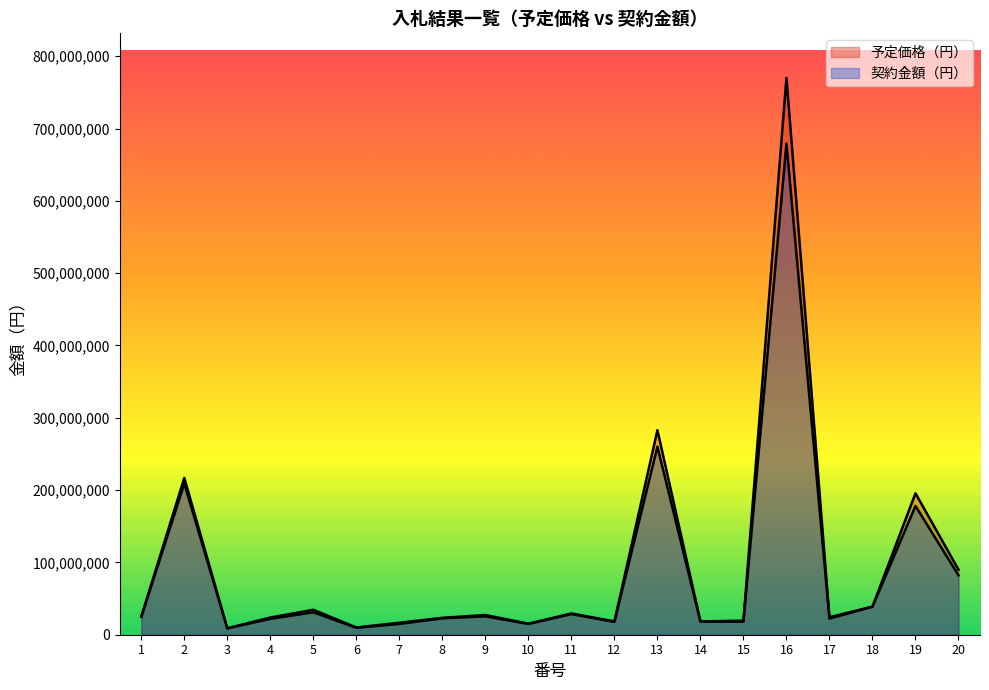

List the labels in order of 契約金額（円） value, largest first.

16, 13, 2, 19, 20, 18, 5, 11, 9, 1, 8, 17, 4, 14, 15, 12, 7, 10, 6, 3